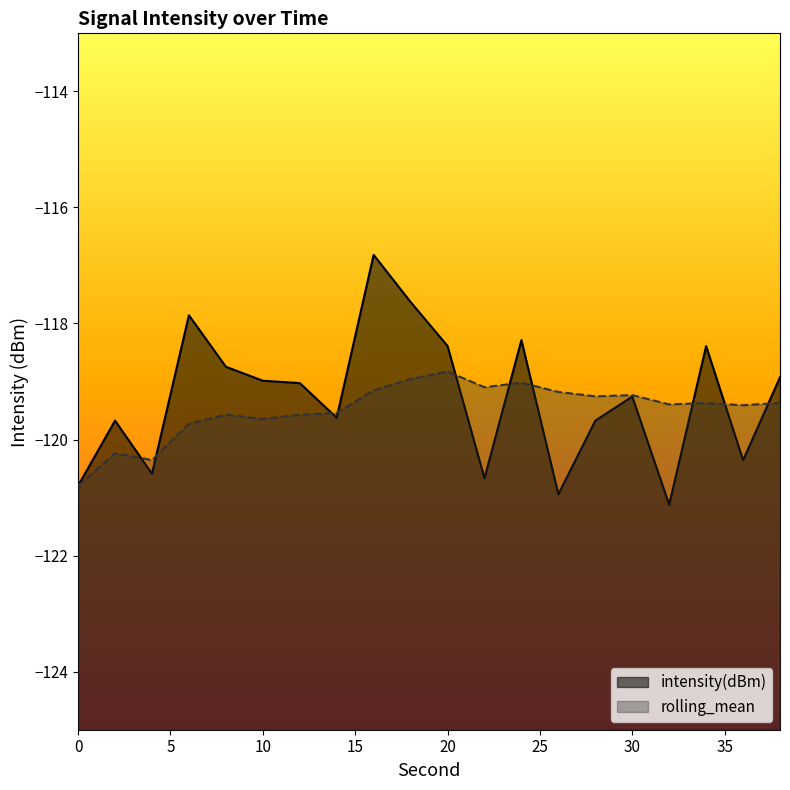

Reading left to right, list all the values displayed in this chart.

intensity(dBm): 0=-120.8	2=-119.7	4=-120.6	6=-117.9	8=-118.7	10=-119.0	12=-119.0	14=-119.6	16=-116.8	18=-117.6	20=-118.4	22=-120.7	24=-118.3	26=-120.9	28=-119.7	30=-119.3	32=-121.1	34=-118.4	36=-120.4	38=-118.9
rolling_mean: 0=-120.8	2=-120.2	4=-120.4	6=-119.7	8=-119.6	10=-119.6	12=-119.6	14=-119.5	16=-119.2	18=-119.0	20=-118.8	22=-119.1	24=-119.0	26=-119.2	28=-119.3	30=-119.2	32=-119.4	34=-119.4	36=-119.4	38=-119.4